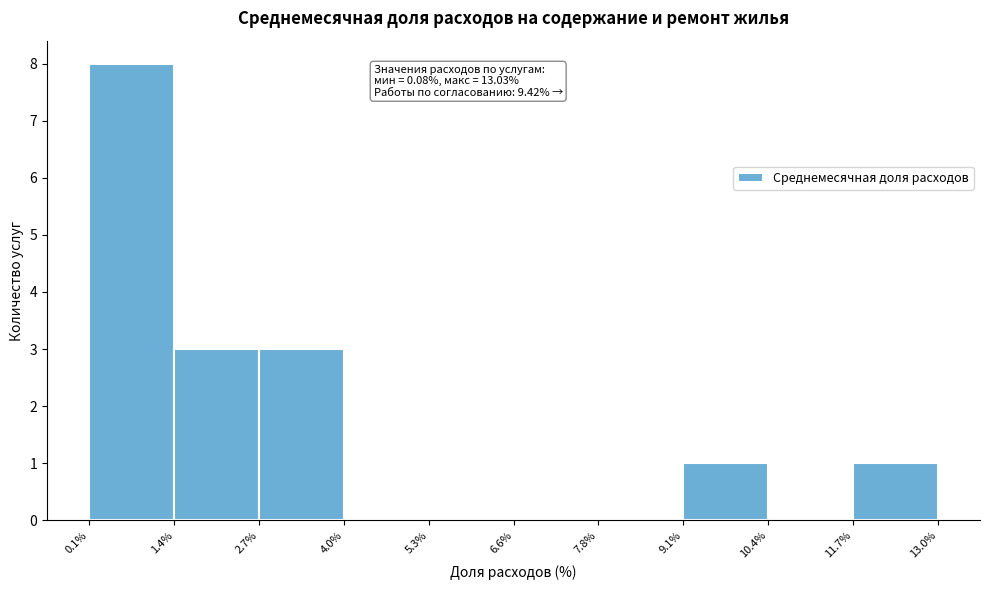

Over which range of the x-axis is the bar tallest?

0.1% to 1.4%